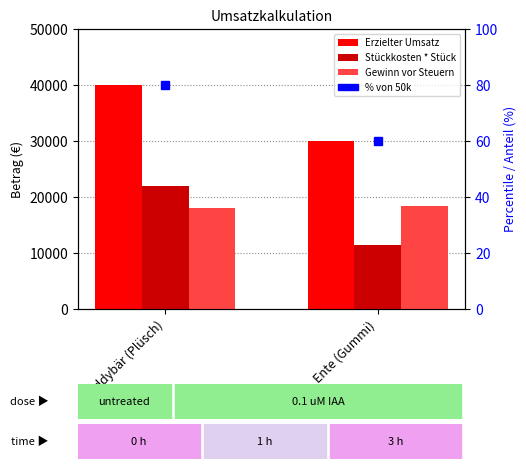

What is the label of the 2nd bar from the left?

Ente (Gummi)